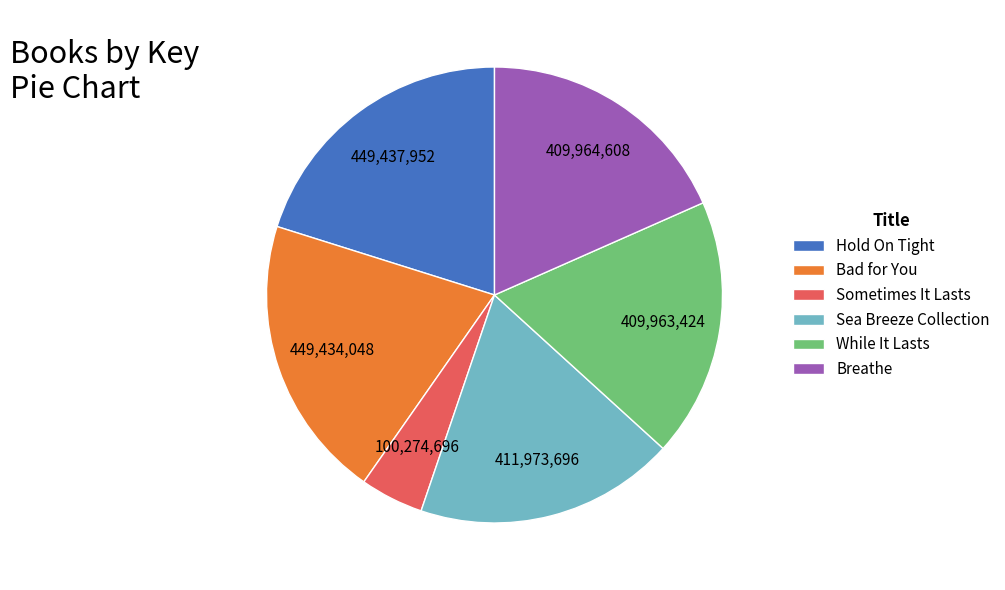

Do Bad for You and Sometimes It Lasts together represent more than half of the pie?

No